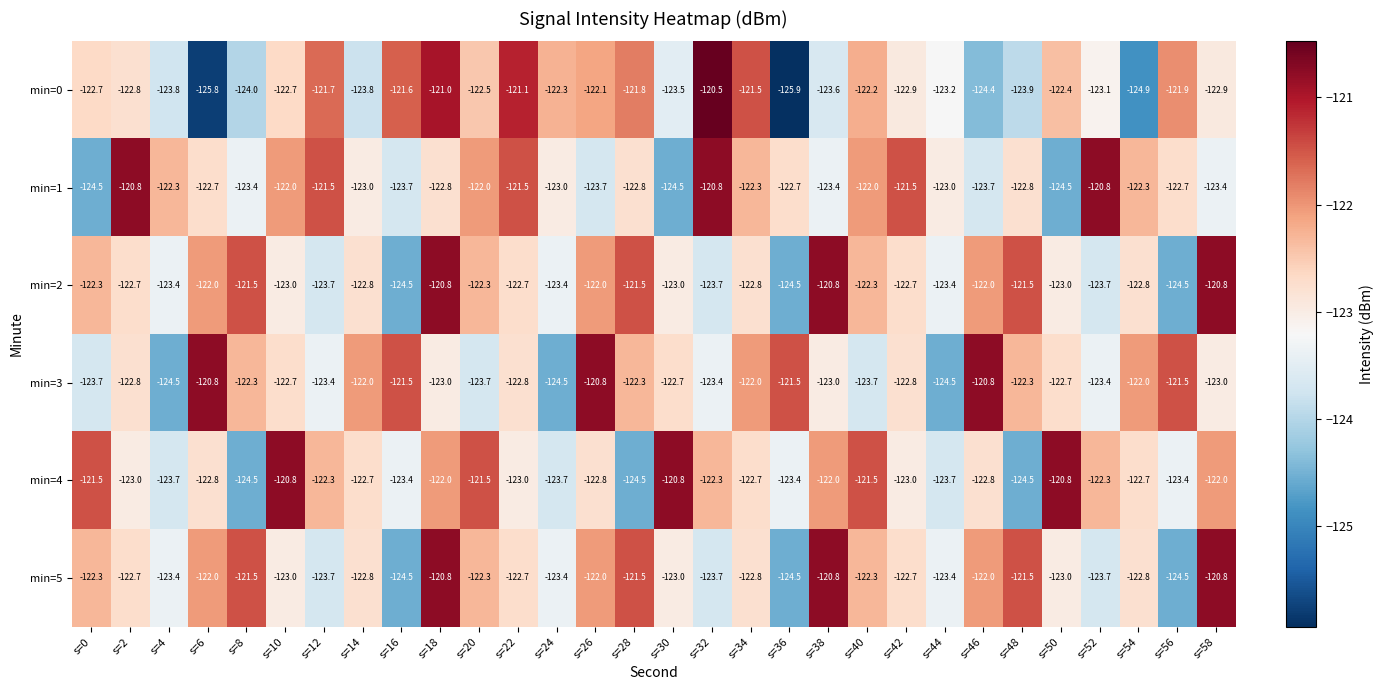

What is the sum of the min=5 values at s=40 and s=52?

-246.0